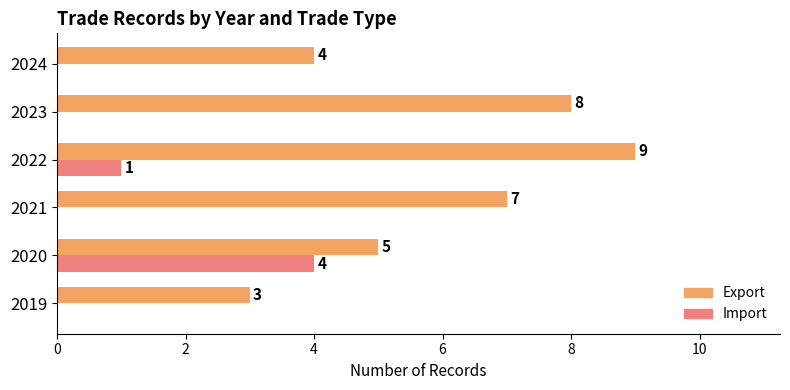

At which label is Export closest to 6?

2020